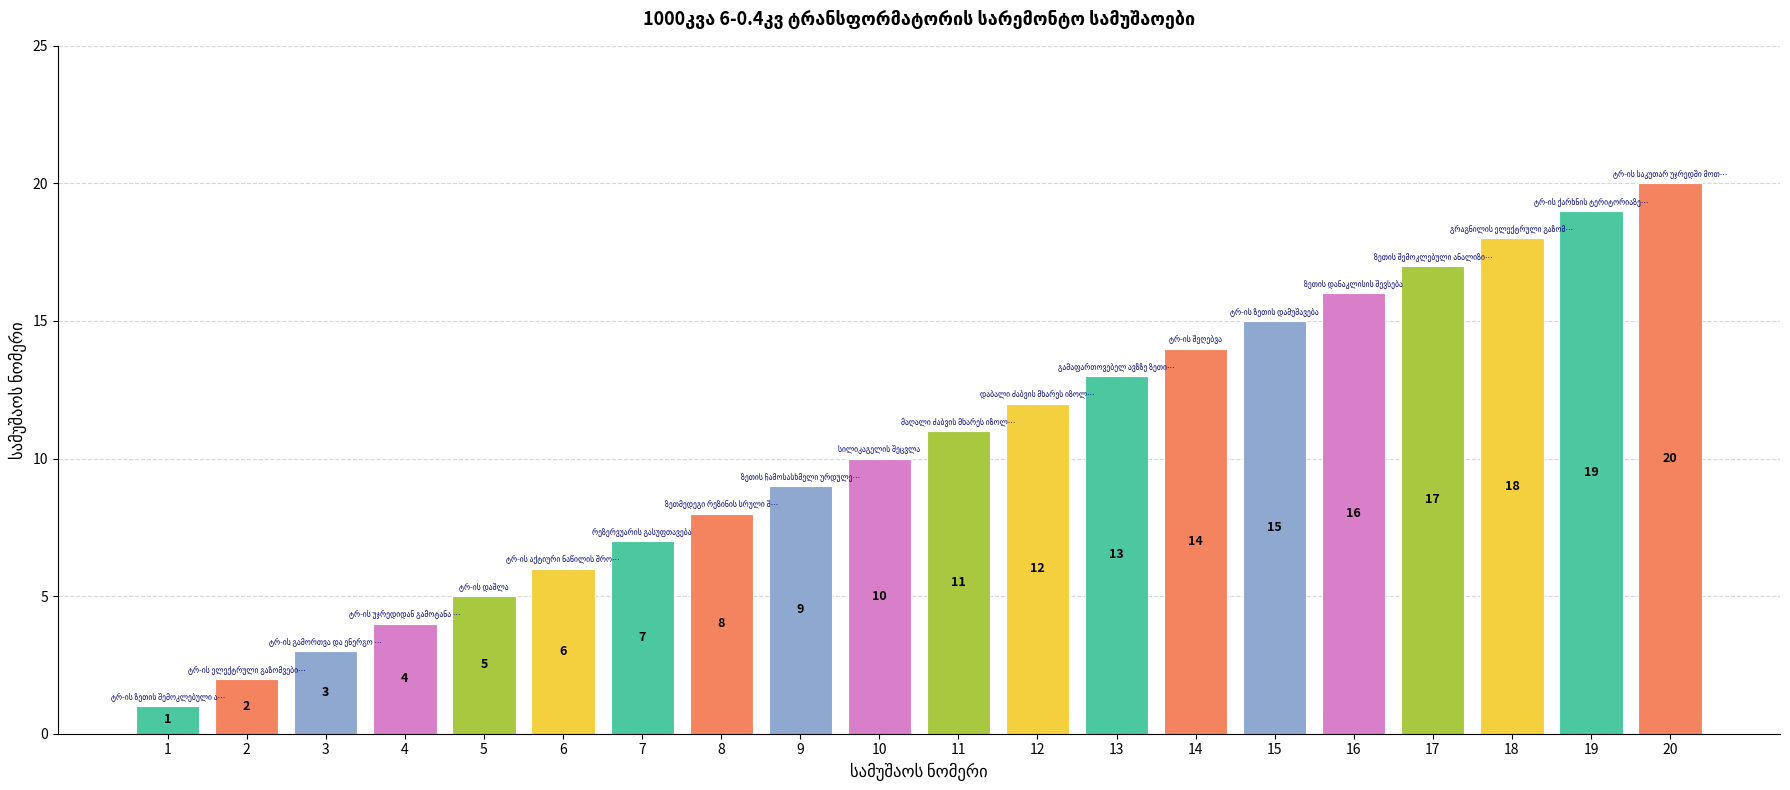

What is the change in value from 7 to 19?

+12